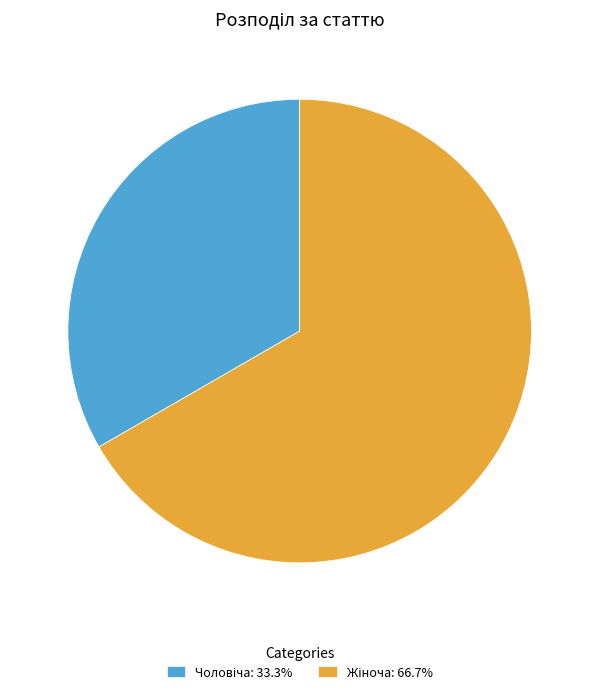

Does any single category account for the majority?

Yes